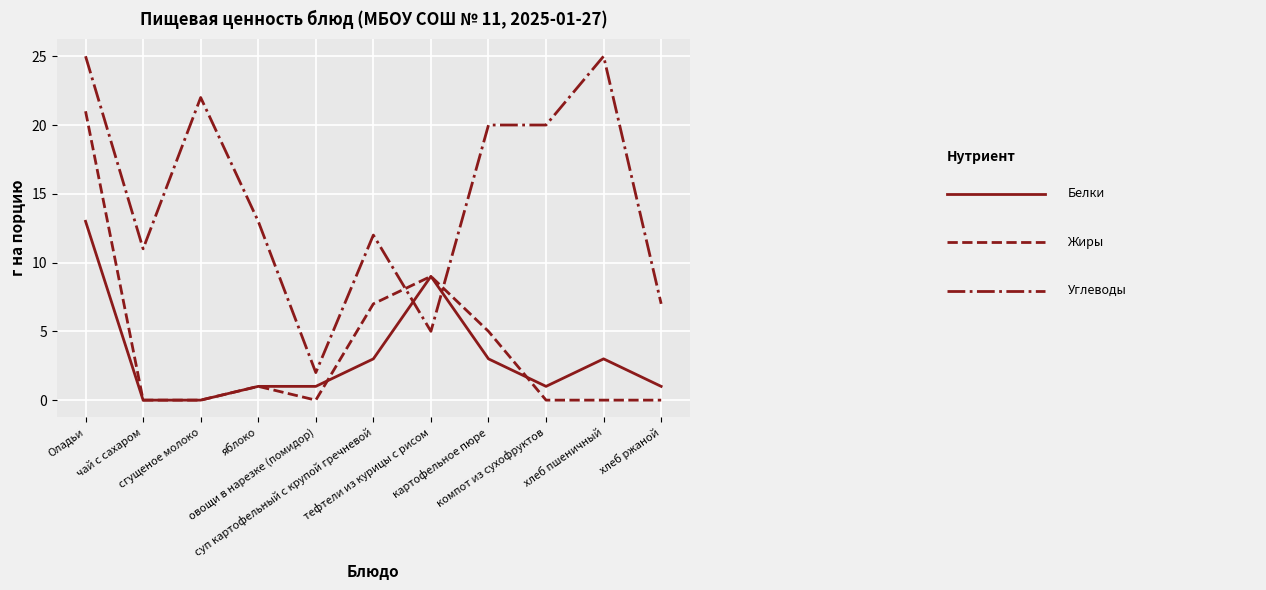

What is the greatest value displayed?

25